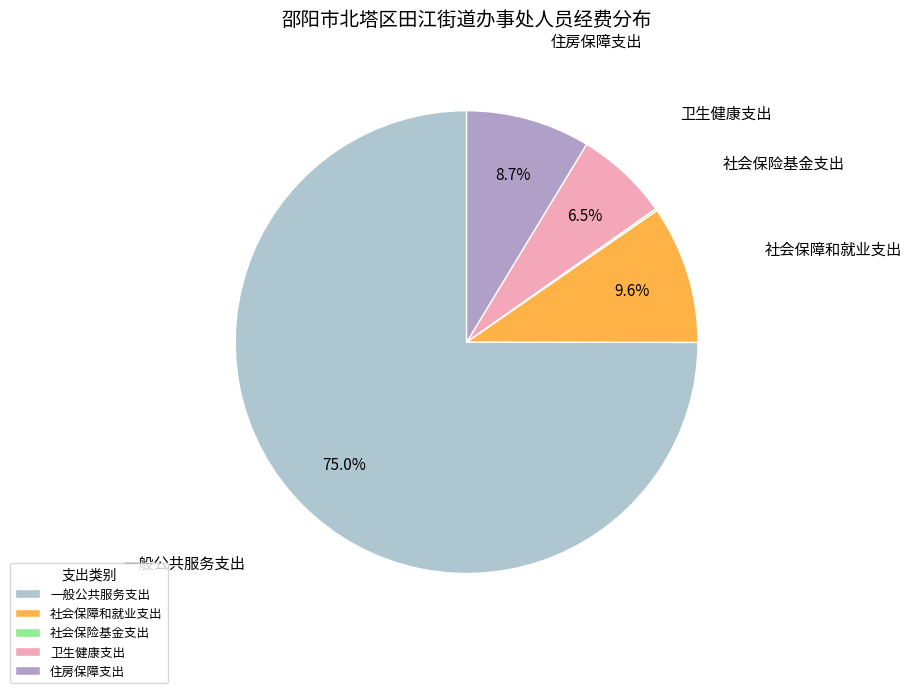

To the nearest percent, what is the combined percentage of 一般公共服务支出 and 社会保障和就业支出?

85%